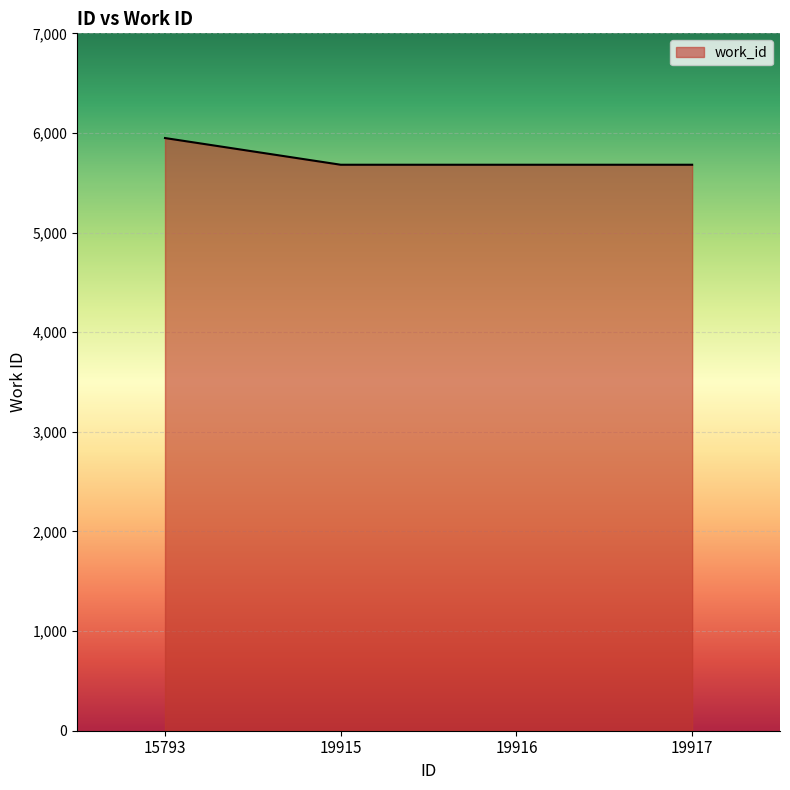

What is the ratio of the value at 19915 to the value at 15793?

1.0